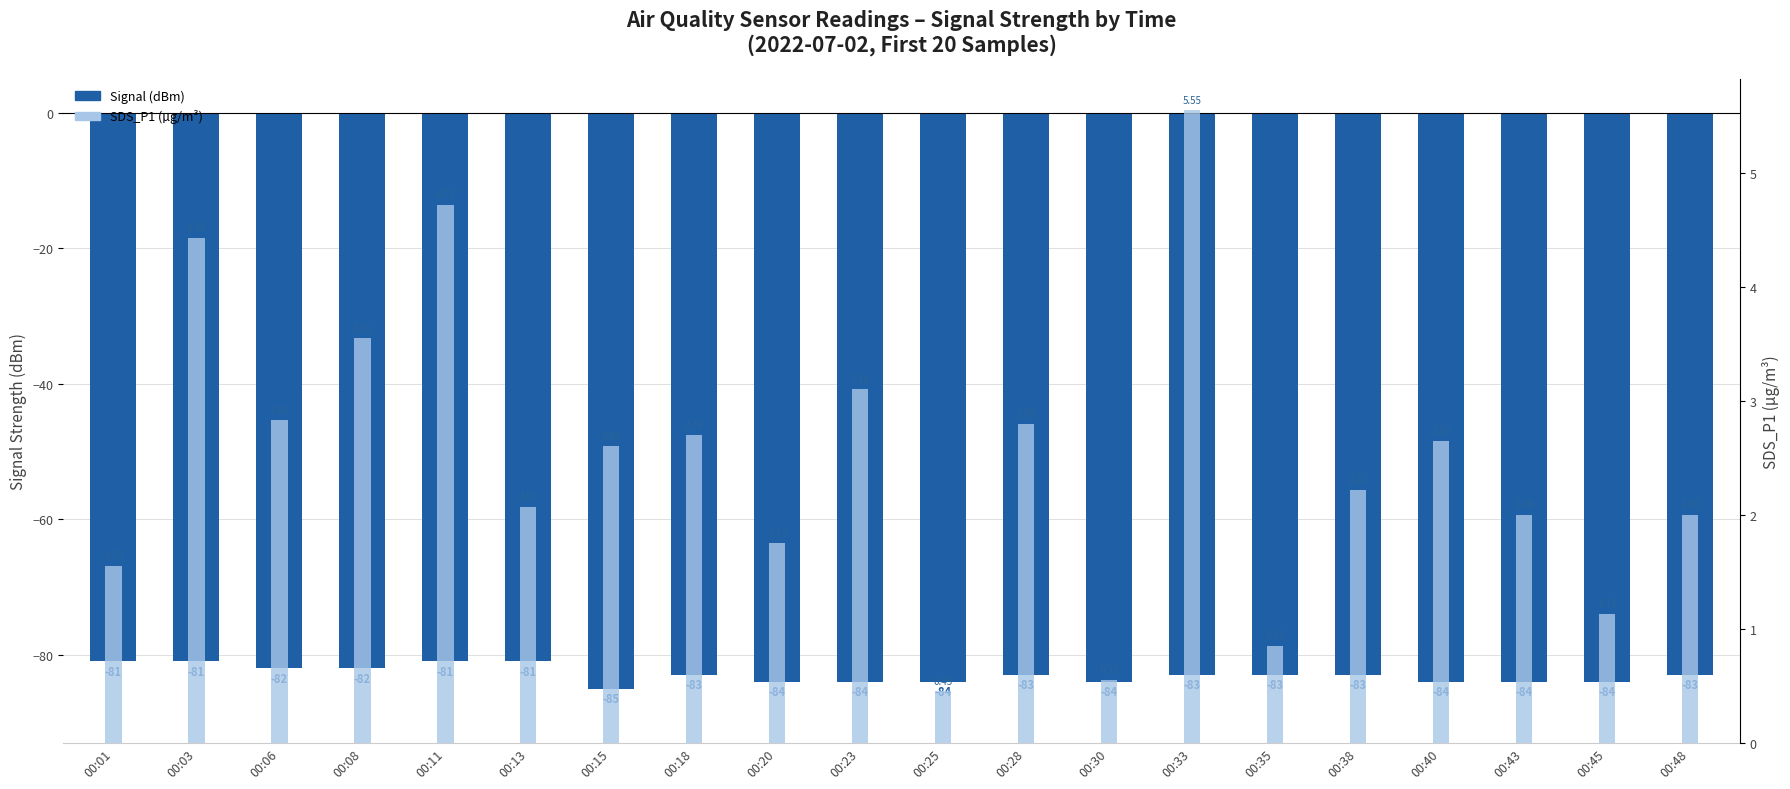

What is the average value of the Signal (dBm) series?

-83.0